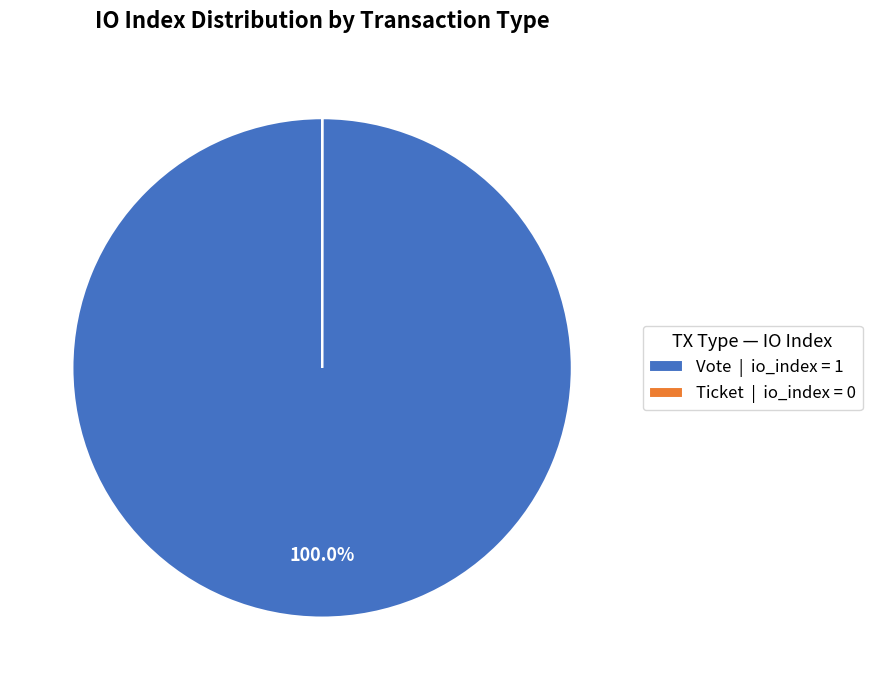

Which category has the biggest portion of the pie?

Vote | io_index = 1